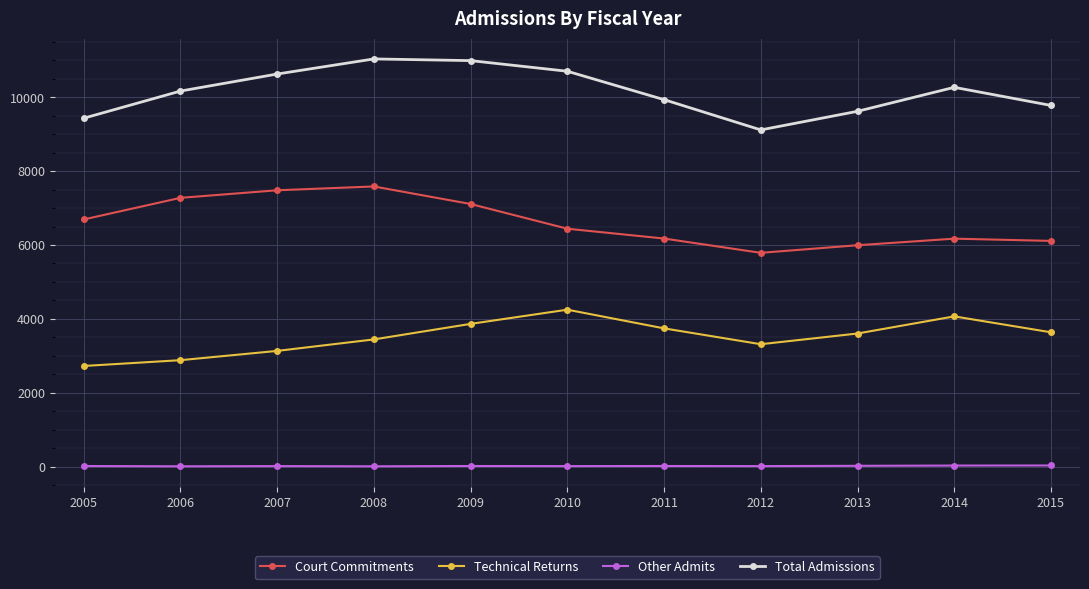

At which category does Court Commitments reach its first local valley?

2012